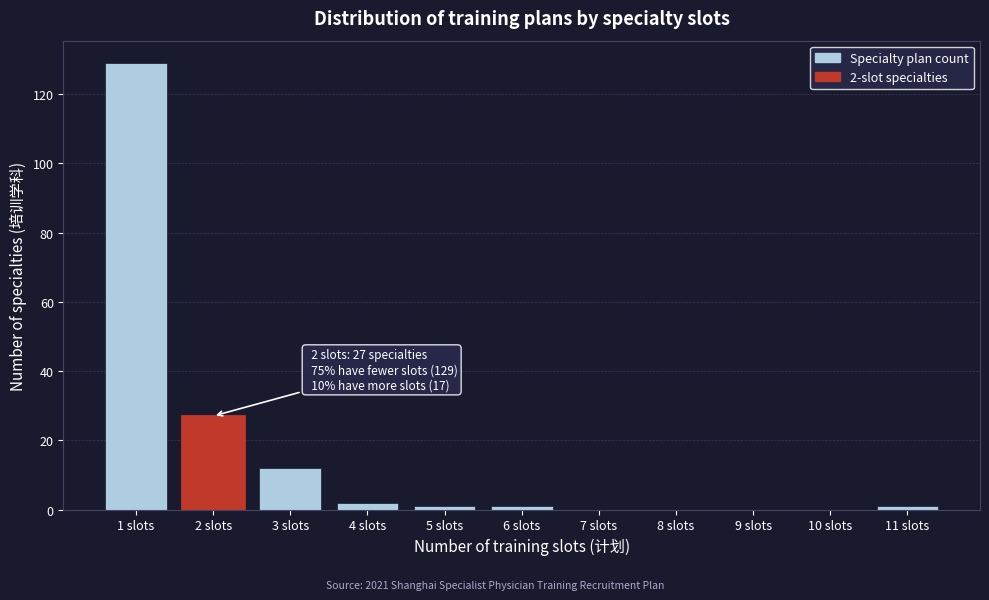

Reading left to right, transcribe all the data shown in this chart.

1 slots=129	2 slots=27	3 slots=12	4 slots=2	5 slots=1	6 slots=1	7 slots=0	8 slots=0	9 slots=0	10 slots=0	11 slots=1